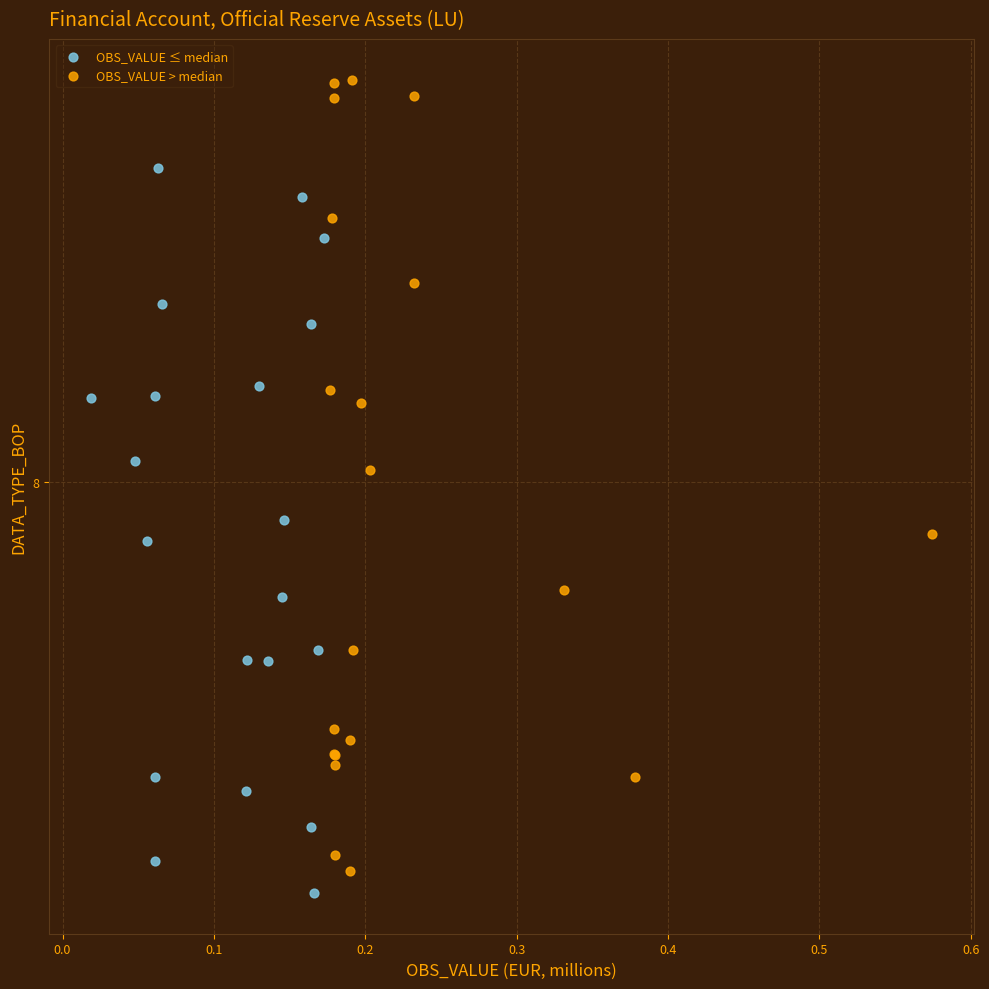

Which series has the largest Y range (max minus min)?

OBS_VALUE > median